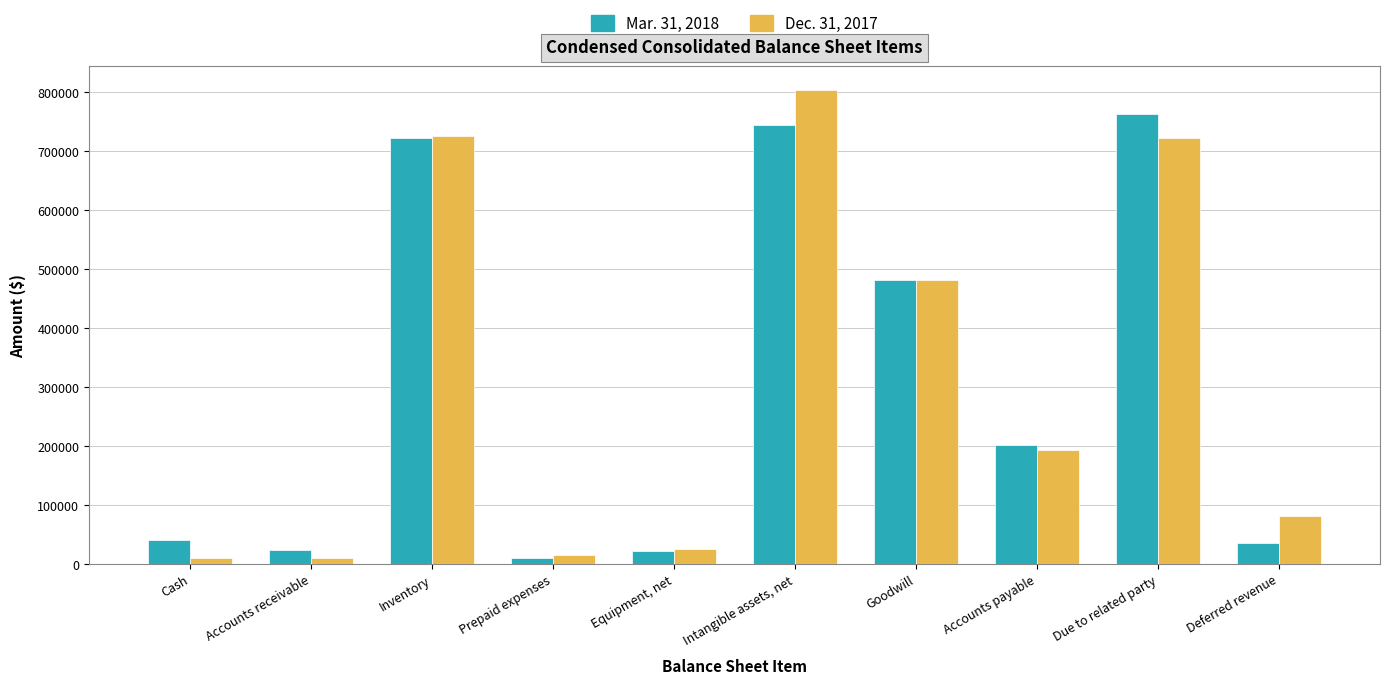

What is the greatest value displayed?

803306